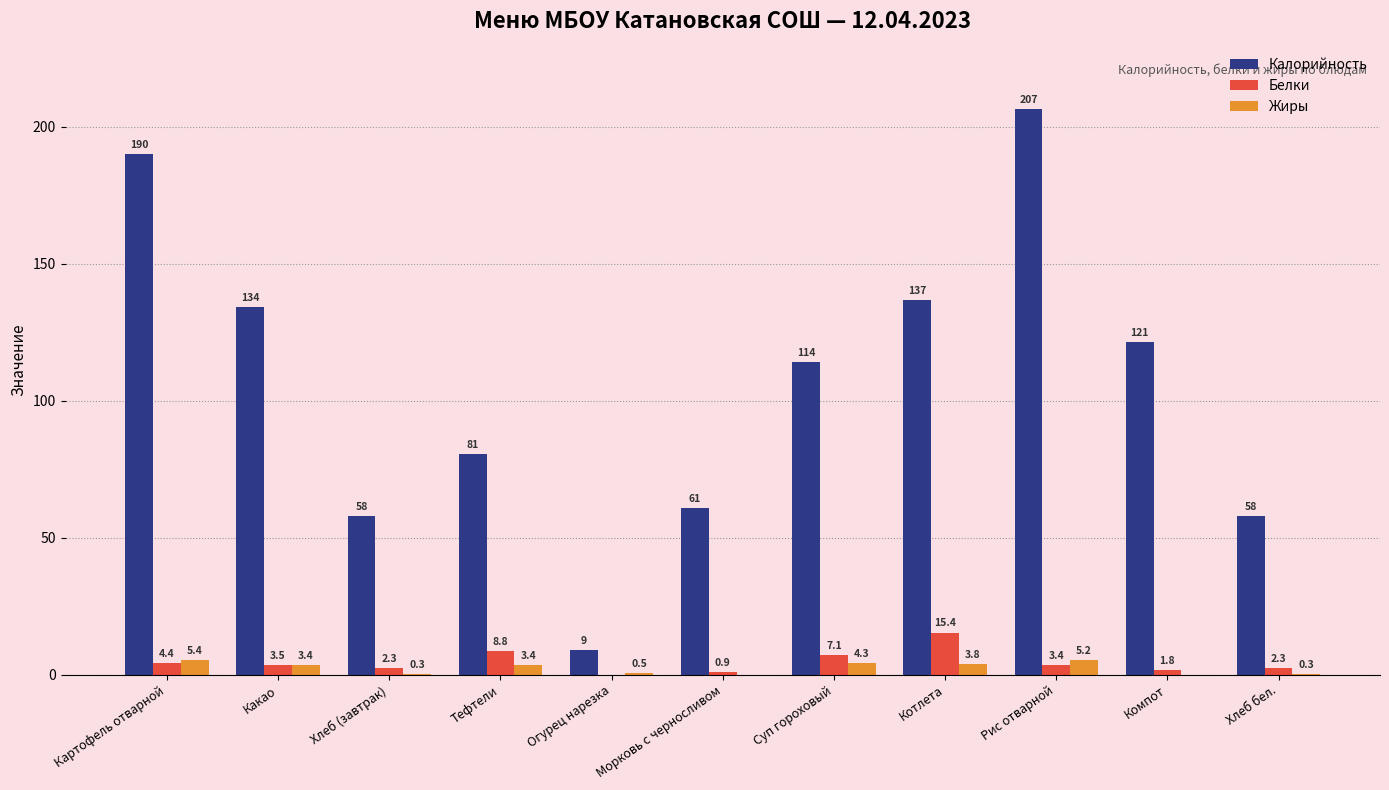

Which series changed the most between Хлеб (завтрак) and Тефтели?

Калорийность